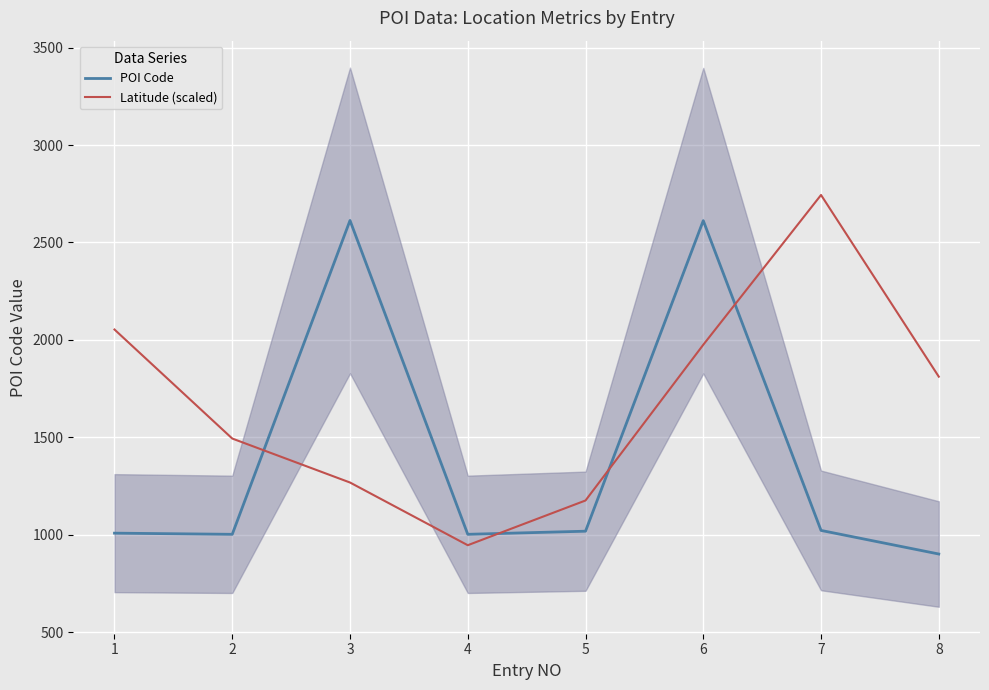

Which series ends up on top after the final intersection of POI Code and Latitude (scaled)?

Latitude (scaled)